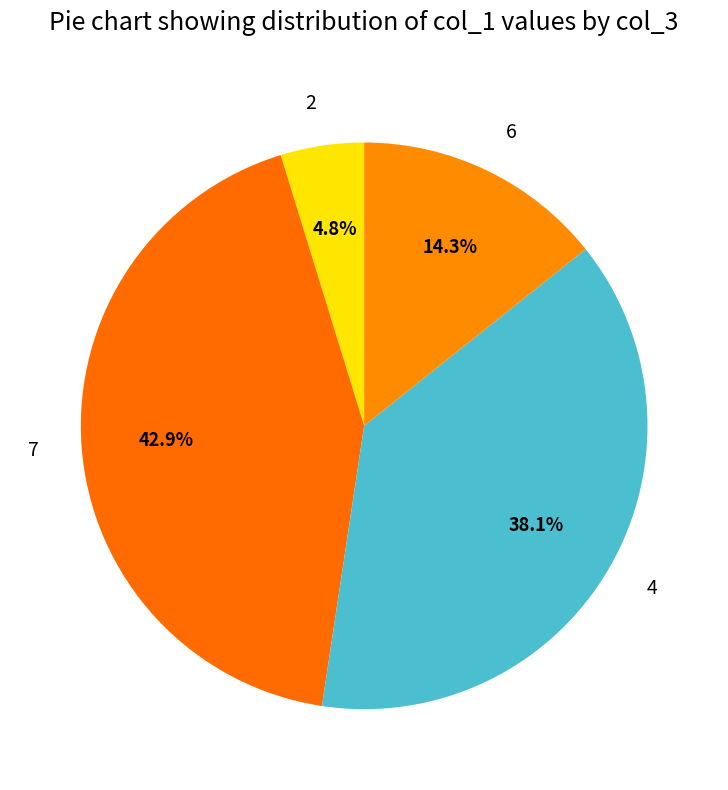

What percentage is the 2 slice, to the nearest percent?

5%